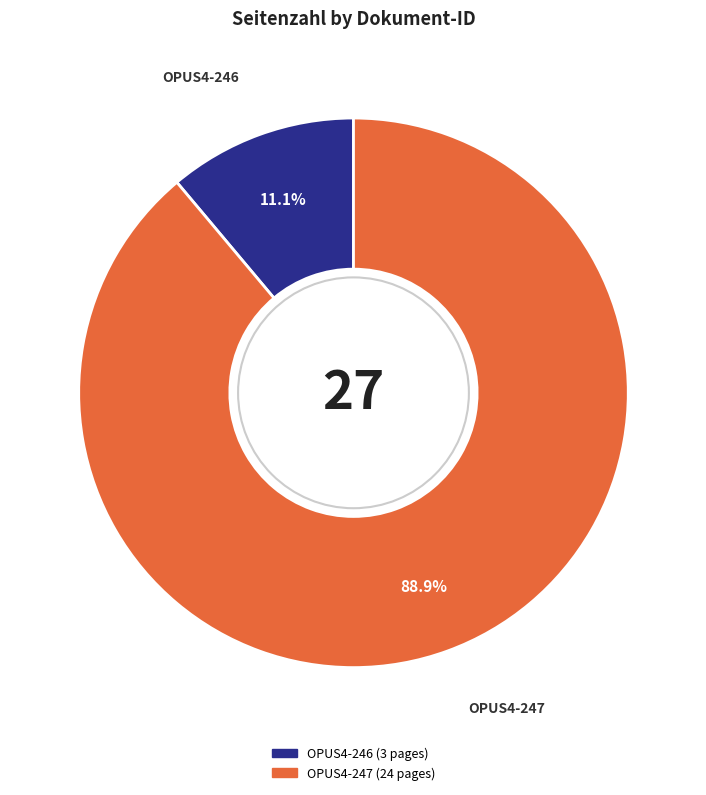

Is it true that OPUS4-246 is 16% of the pie?

False